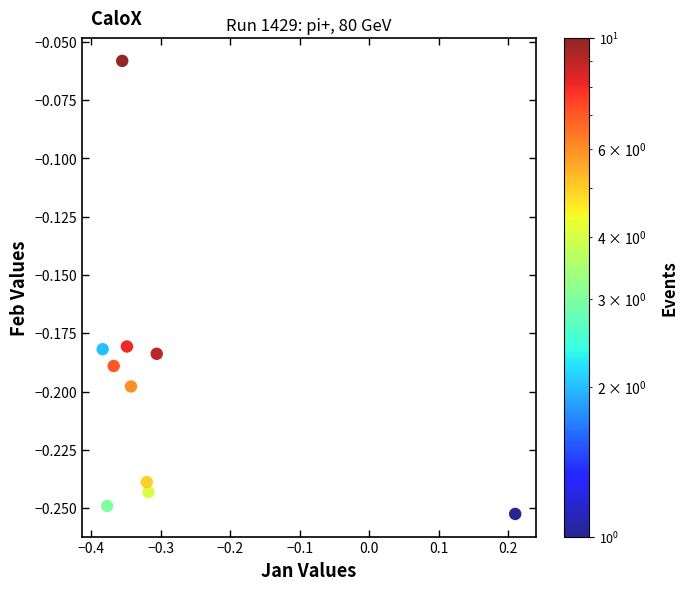

What is the range of X values (max minus min)?

0.6